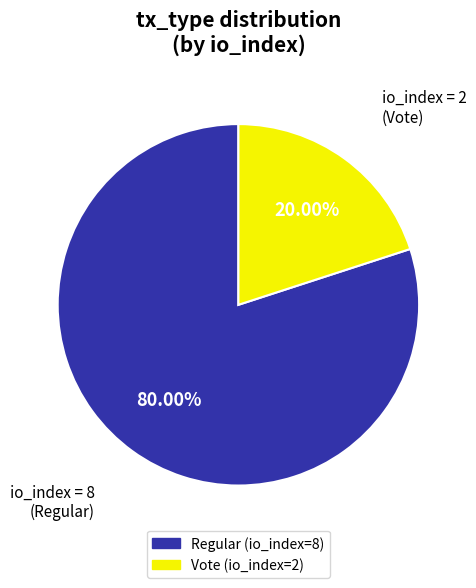

To the nearest percent, what portion does Vote (io_index=2) represent?

20%